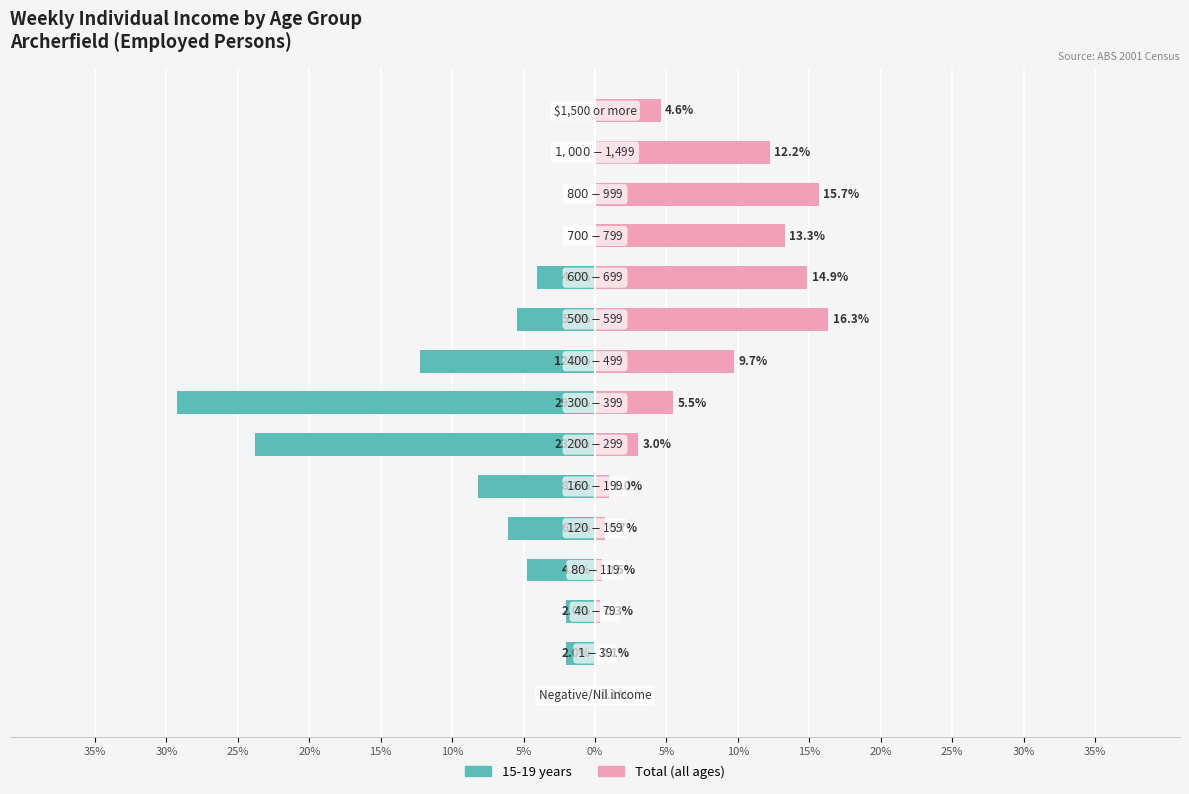

How many bars are there in each group?

2